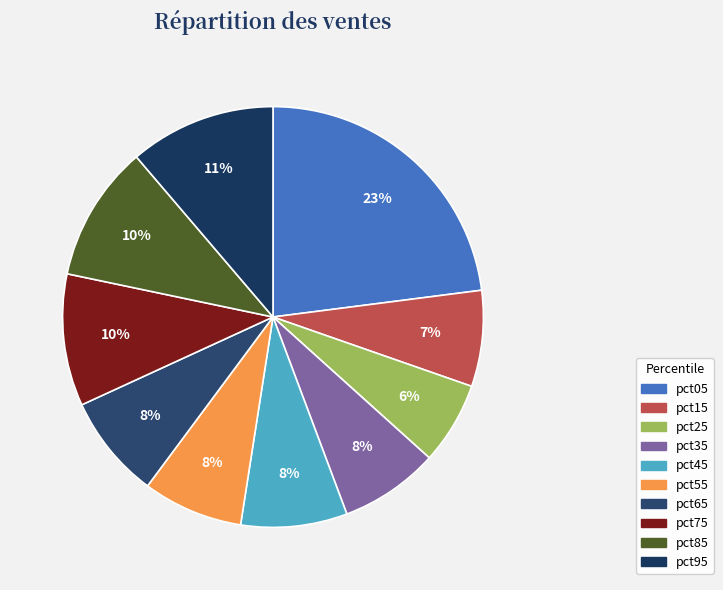

To the nearest percent, what percentage of the pie is pct25?

6%